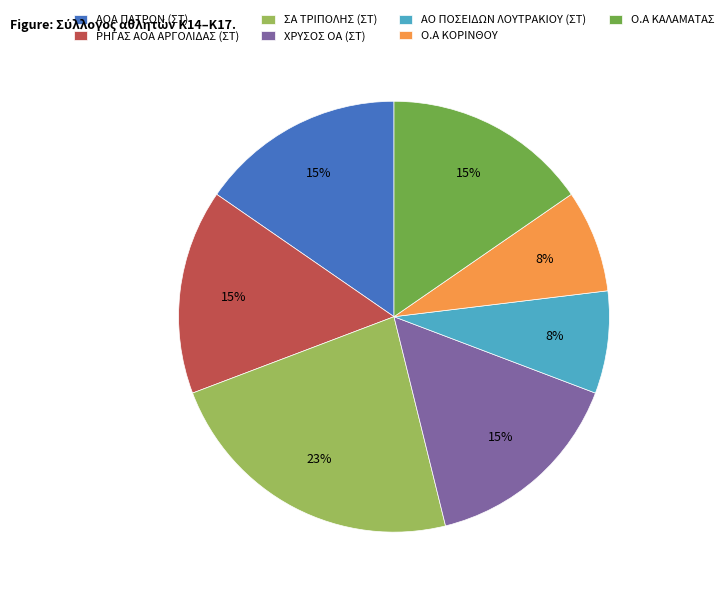

Is ΧΡΥΣΟΣ ΟΑ (ΣΤ) the majority of the pie?

No